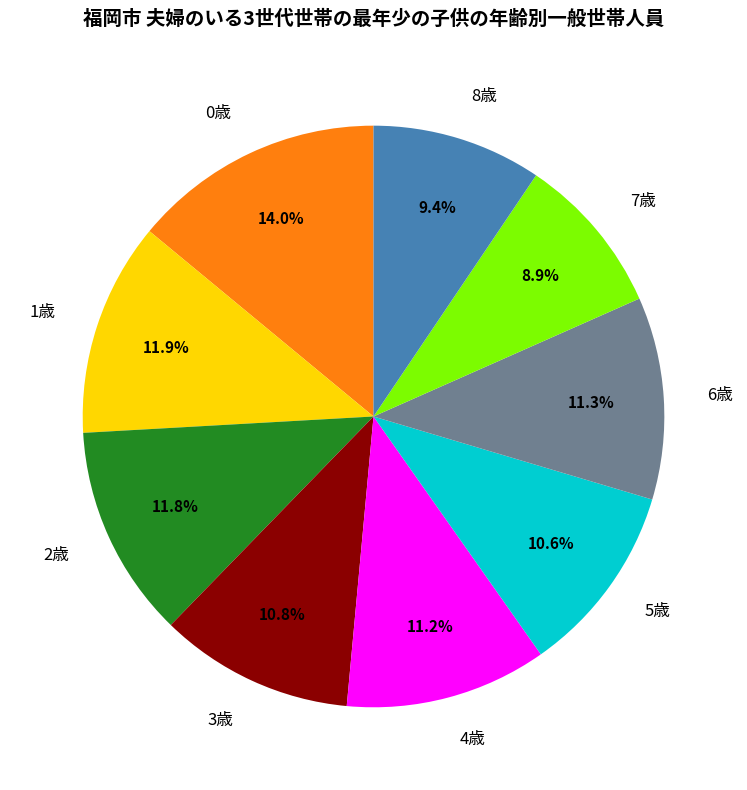

To the nearest percent, what percentage of the pie is 4歳?

11%